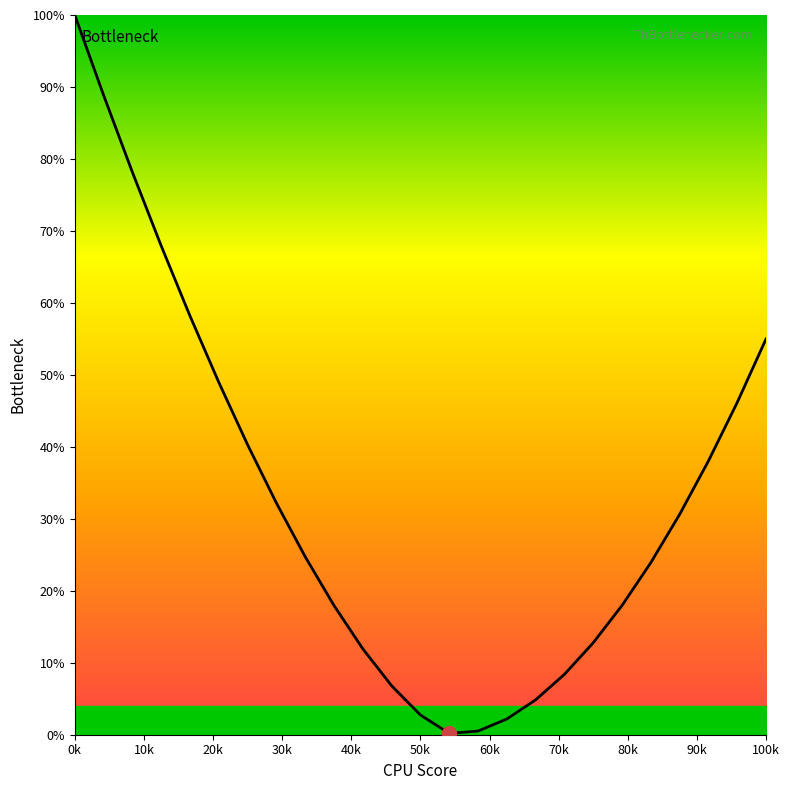

What is the difference between the maximum and minimum values?

99.8